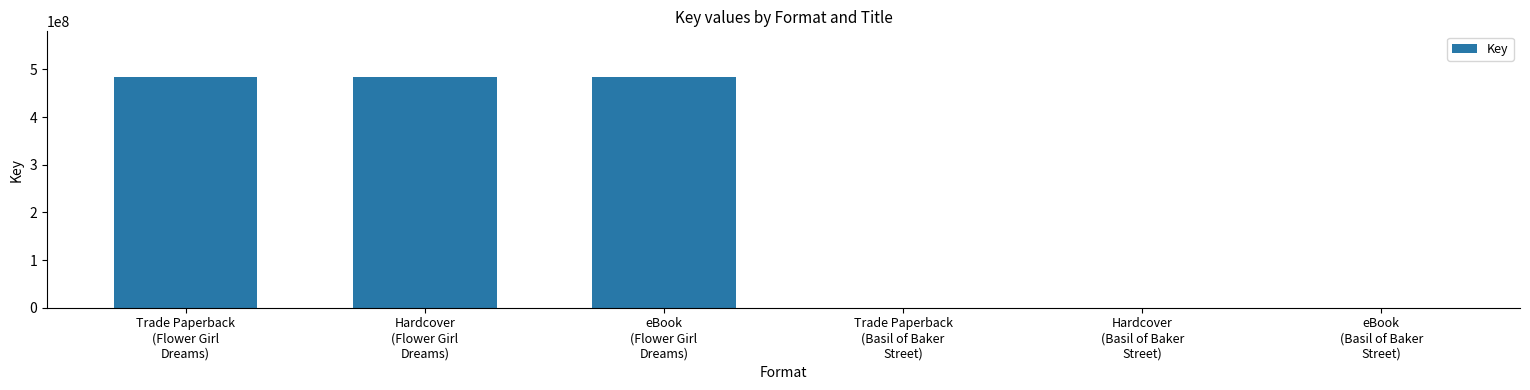

What is the greatest value displayed?

483168371